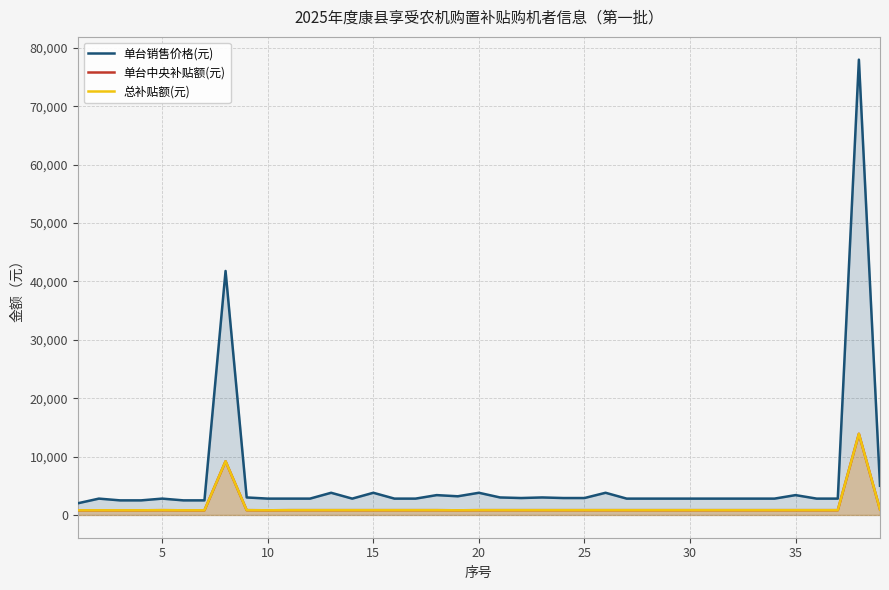

Reading left to right, extract all data points from this chart.

单台销售价格(元): 2000	2800	2500	2500	2800	2500	2500	41800	3000	2800	2800	2800	3800	2800	3800	2800	2800	3400	3200	3800	3000	2900	3000	2900	2900	3800	2800	2800	2800	2800	2800	2800	2800	2800	3400	2800	2800	78000	5000
单台中央补贴额(元): 800	800	800	800	820	800	800	9200	820	800	820	820	820	820	820	820	820	820	800	820	820	820	820	820	820	820	820	820	820	820	820	820	820	820	820	820	820	13900	930
总补贴额(元): 800	800	800	800	820	800	800	9200	820	800	820	820	820	820	820	820	820	820	800	820	820	820	820	820	820	820	820	820	820	820	820	820	820	820	820	820	820	13900	930